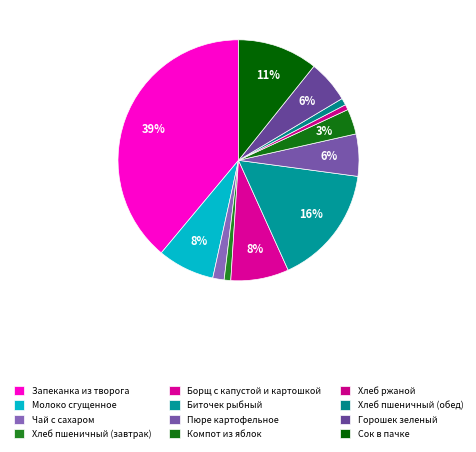

To the nearest percent, what percentage of the pie is Сок в пачке?

11%